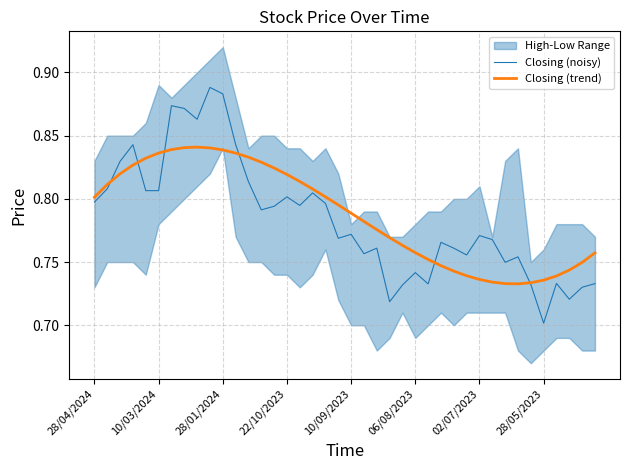

True or false: Closing (noisy) and Closing (trend) intersect in this chart.

True